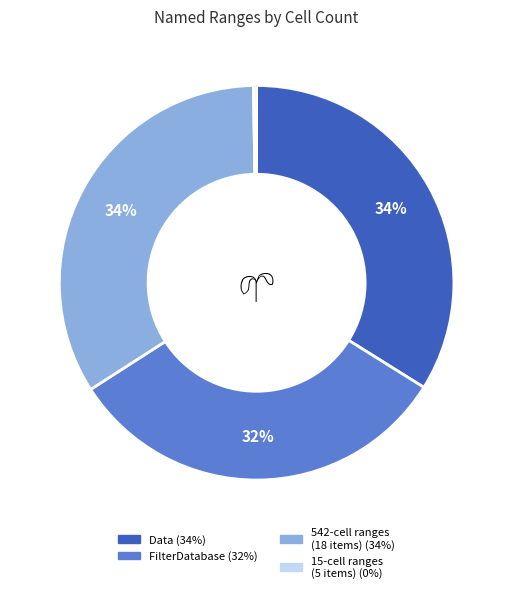

To the nearest percent, what is the difference between the largest and smallest slice percentages?

34%